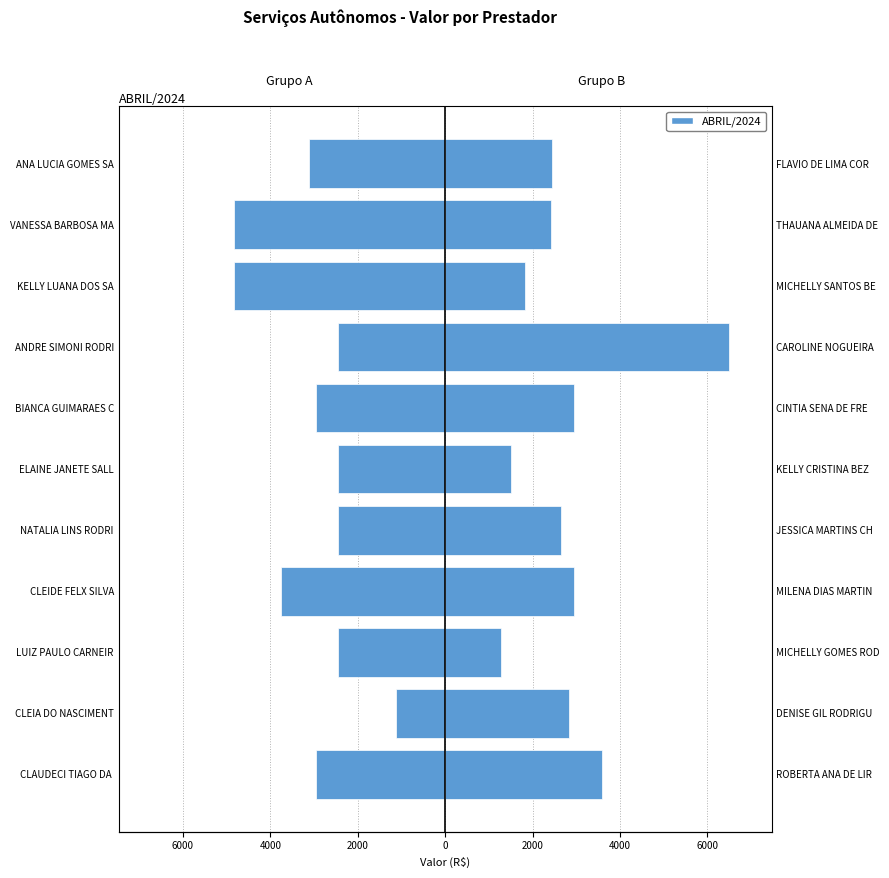

Count the number of data series in this chart.

2